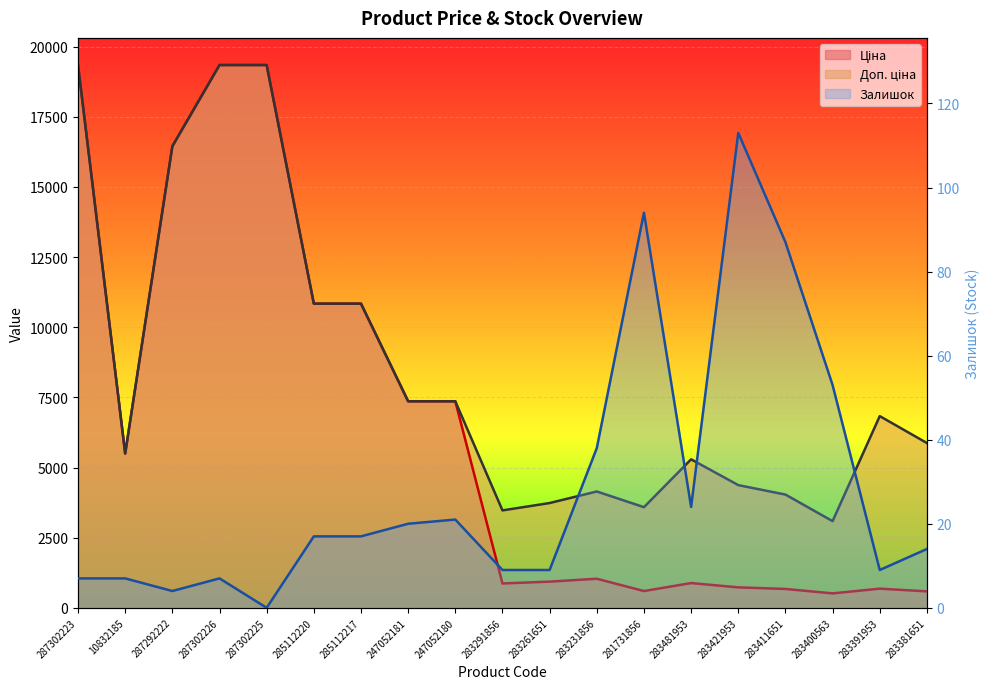

What is the label of the 2nd point from the right?

283391953